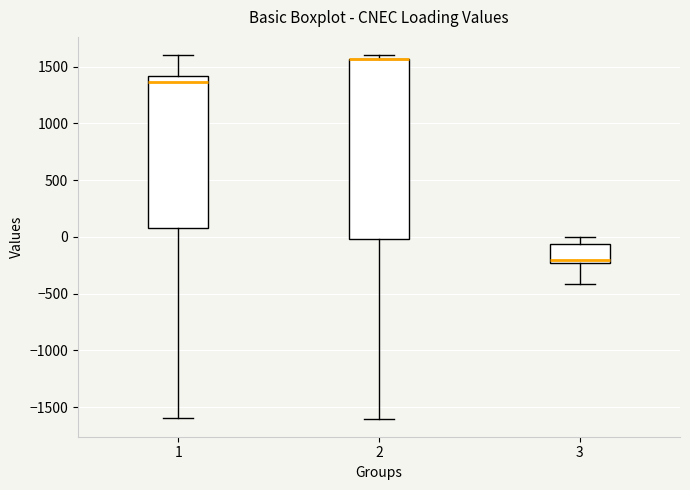

Reading left to right, transcribe this box plot: for each box, give where its median line is, the range the box spans, and where its two whiskers end, as read against the y-axis. The values are not printed on the chart, so give them approximately, as read against the axis.

1: median 1350, box 100 to 1400, whiskers -1600 to 1600
2: median 1550 (drawn on the box's upper edge), box 0 to 1550, whiskers -1600 to 1600
3: median -200, box -250 to -50, whiskers -400 to 0